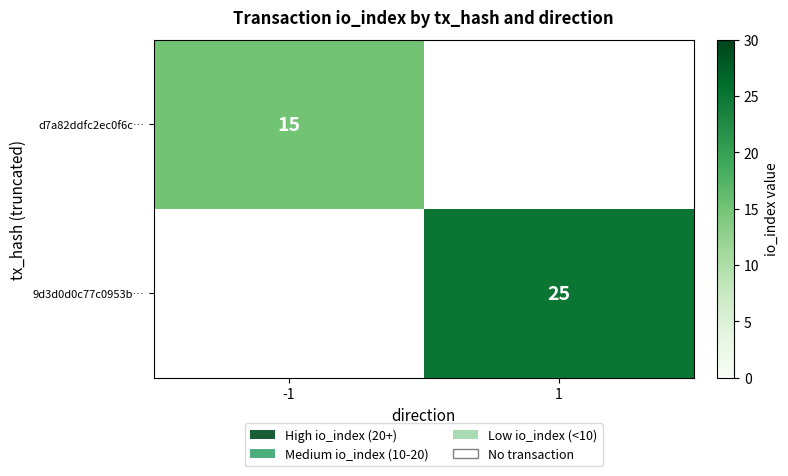

True or false: 9d3d0d0c77c0953b… has a value of 25 at 1.

True